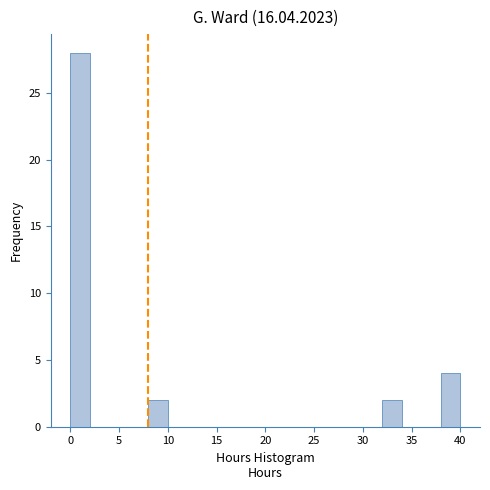

Which range on the x-axis has the tallest bar?

0 to 2